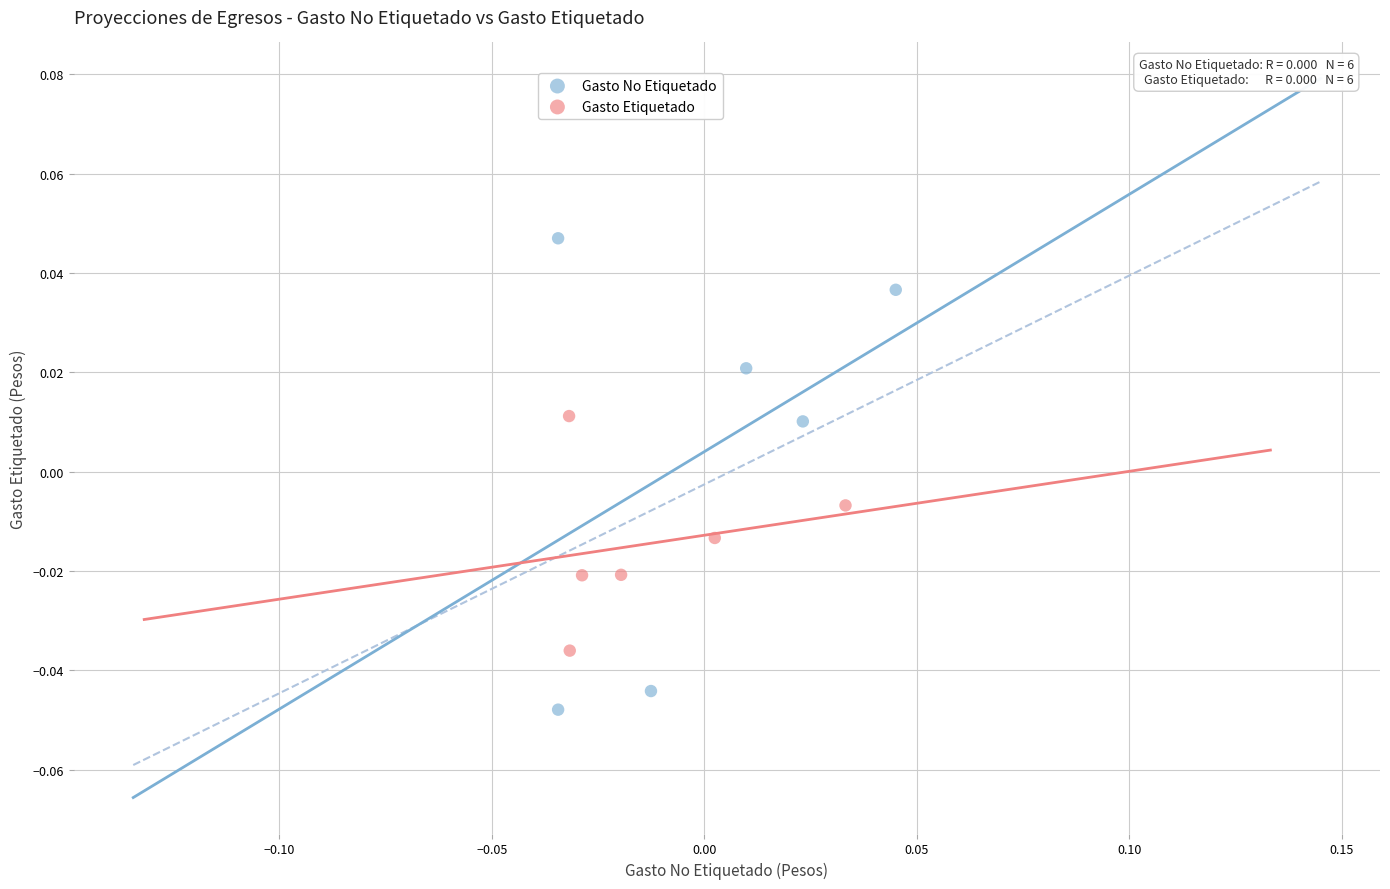

What are all the series names shown in the legend?

Gasto No Etiquetado, Gasto Etiquetado